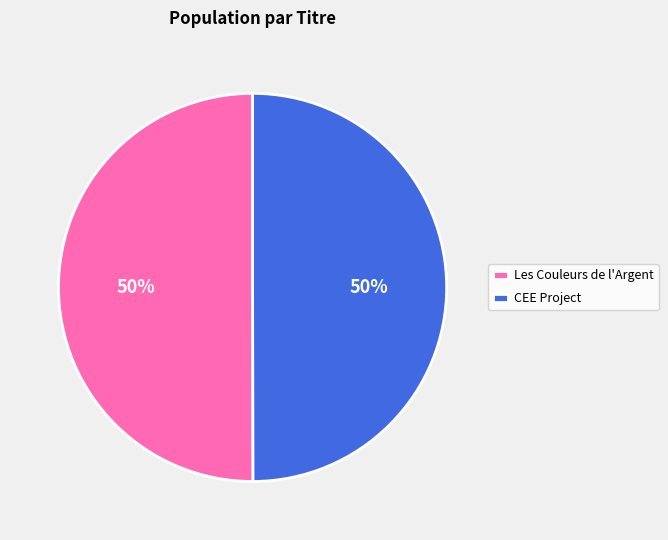

The CEE Project slice represents 35% of the pie. True or false?

False